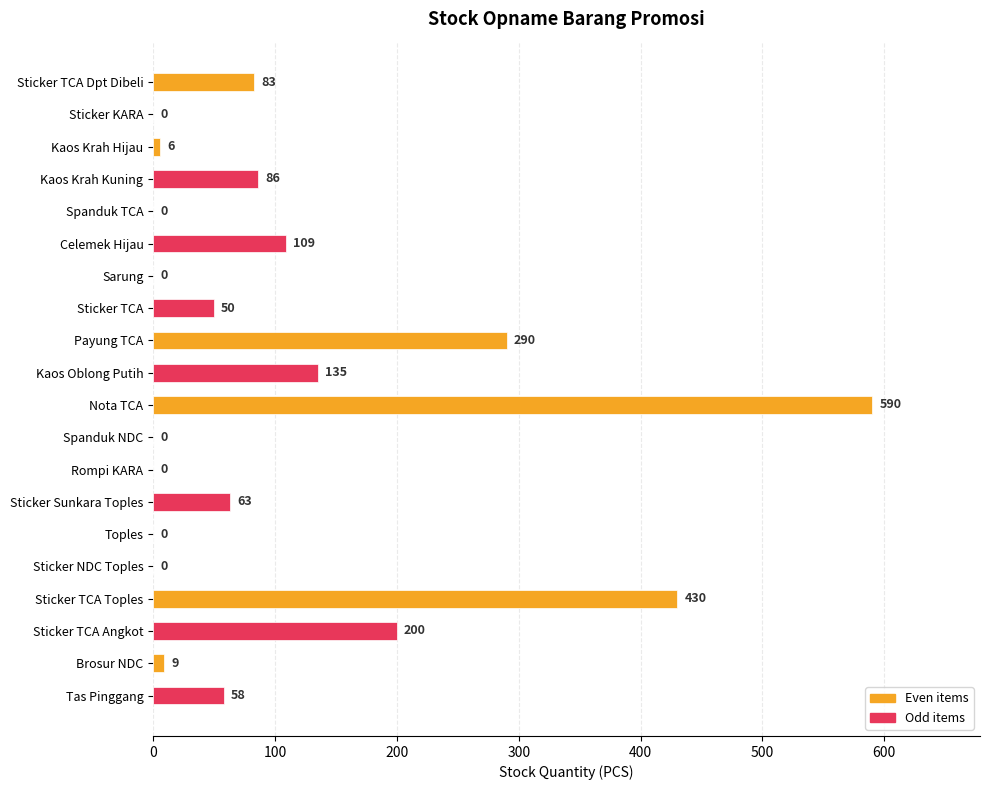

Read the value at Tas Pinggang, to the nearest 50.

50